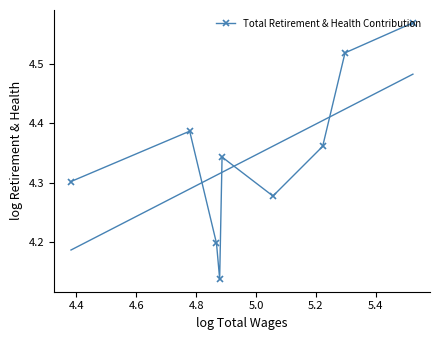

How many Total Retirement & Health Contribution values are between 4 and 5?

9